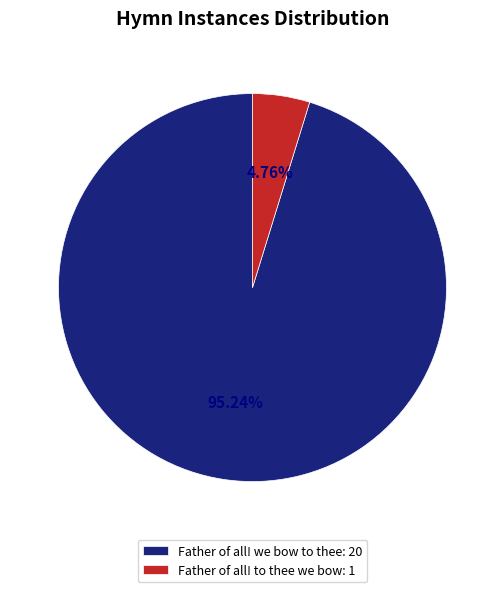

To the nearest percent, what is the difference between the largest and smallest slice percentages?

90%